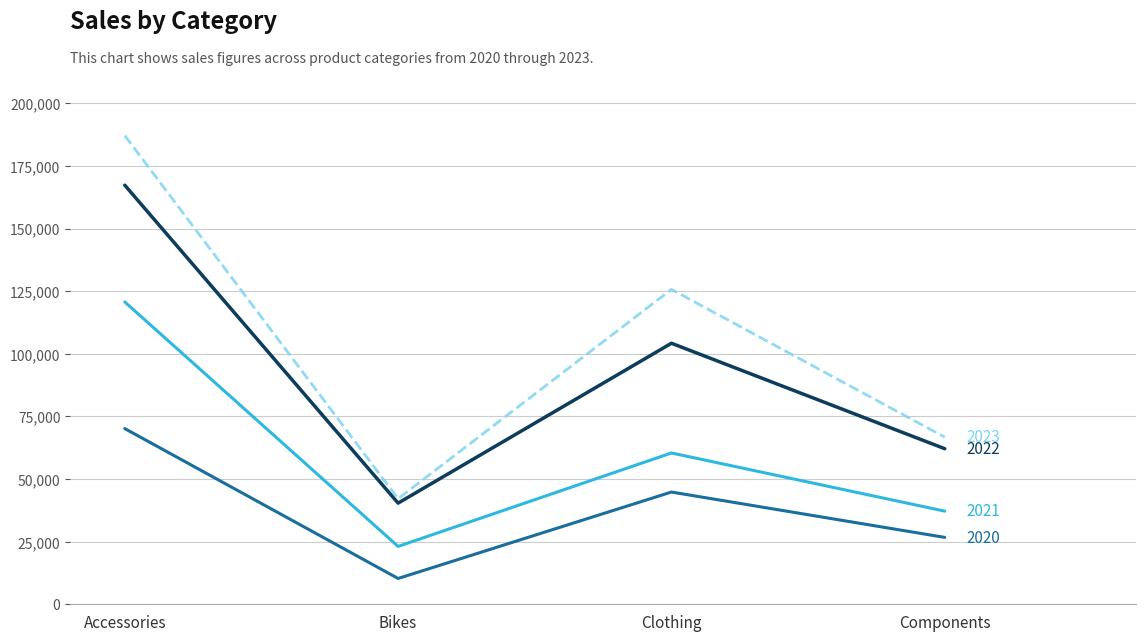

At which category is the sum across all series the highest?

Accessories